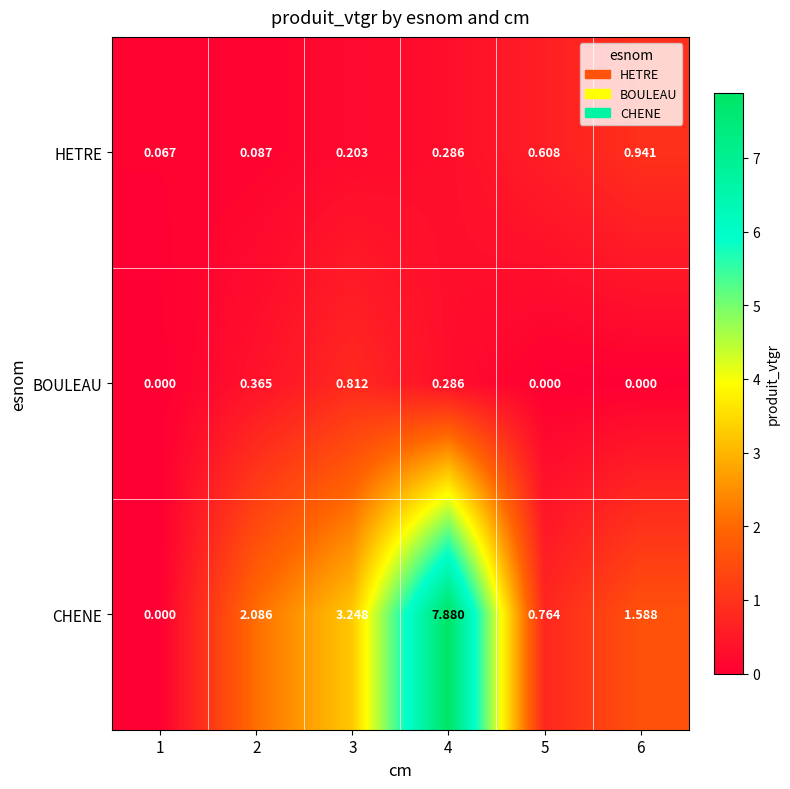

At 6, list the series in order from smallest to largest.

BOULEAU, HETRE, CHENE